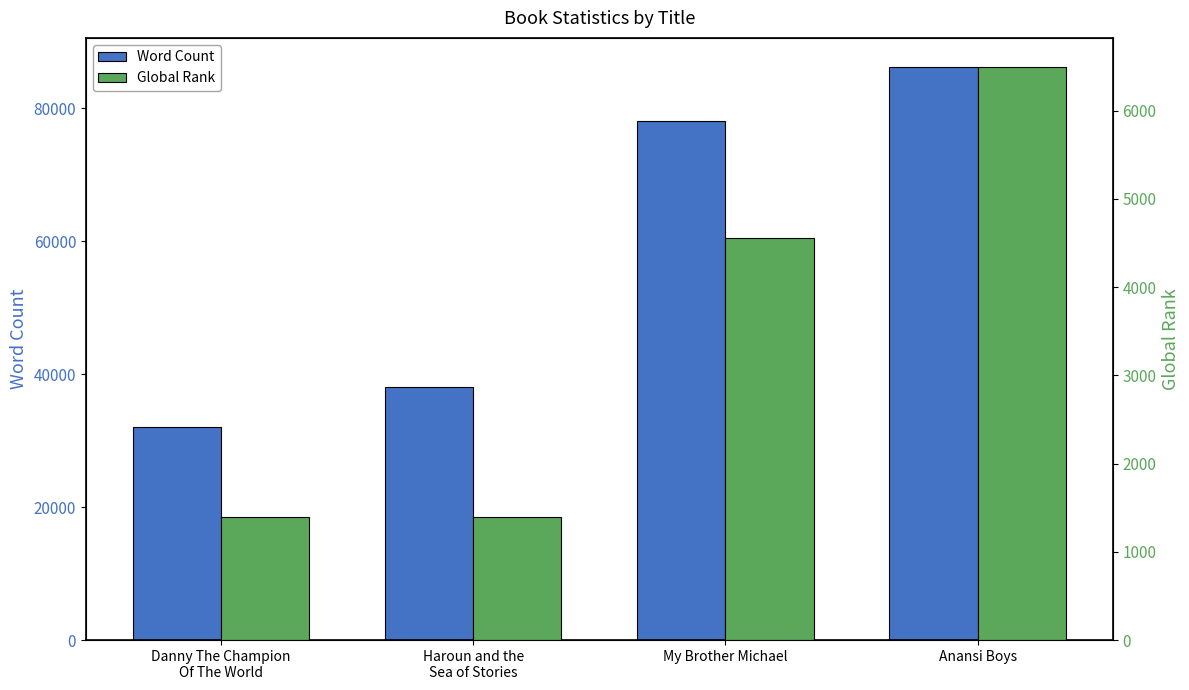

At how many categories does at least one series exceed 14872?

4